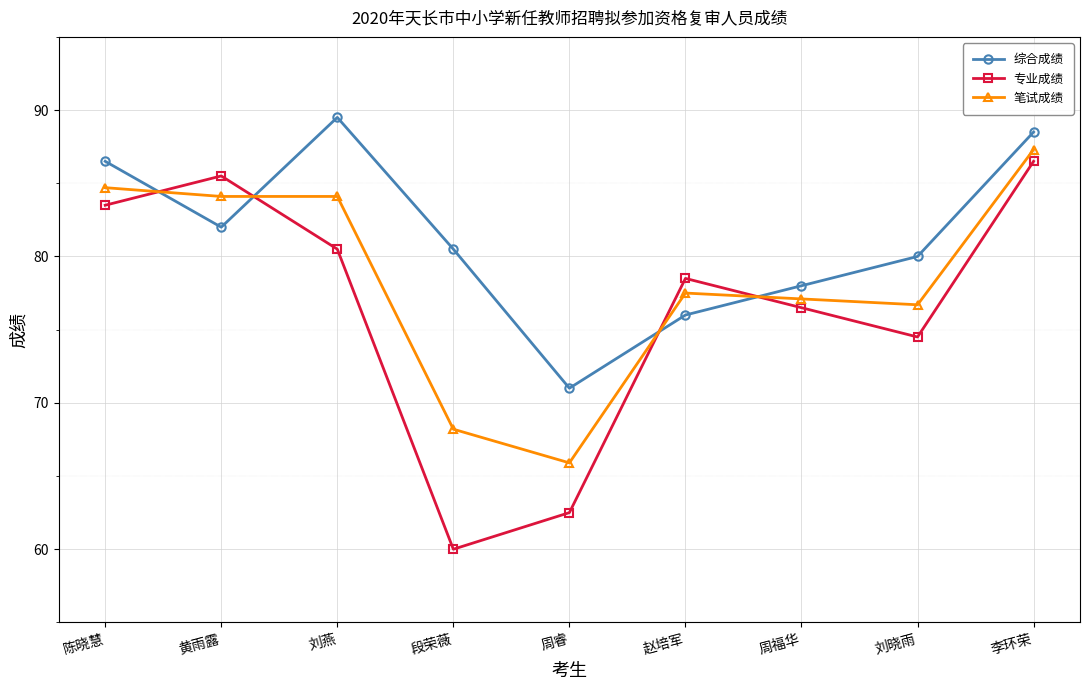

What is the total value across all series at 陈晓慧?

254.7